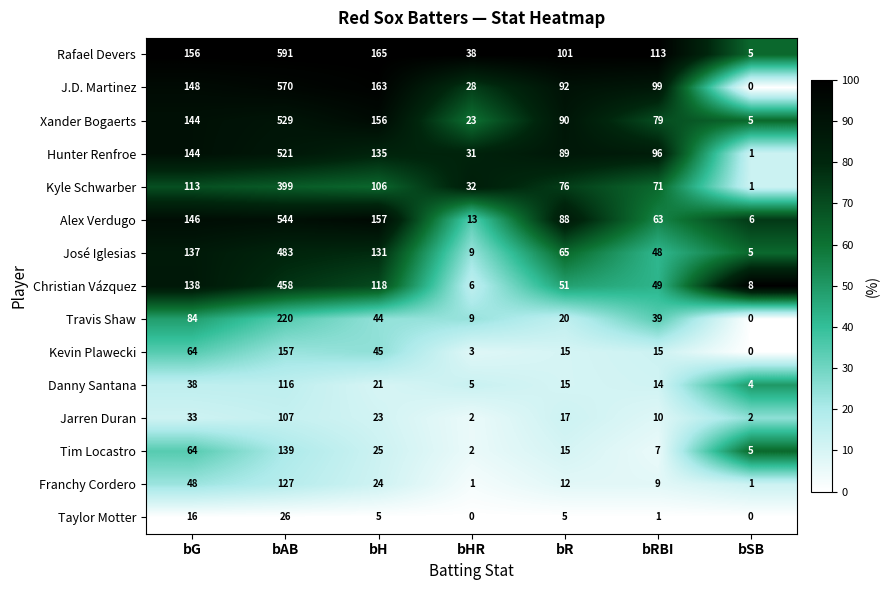

How many data points does each series have?

7